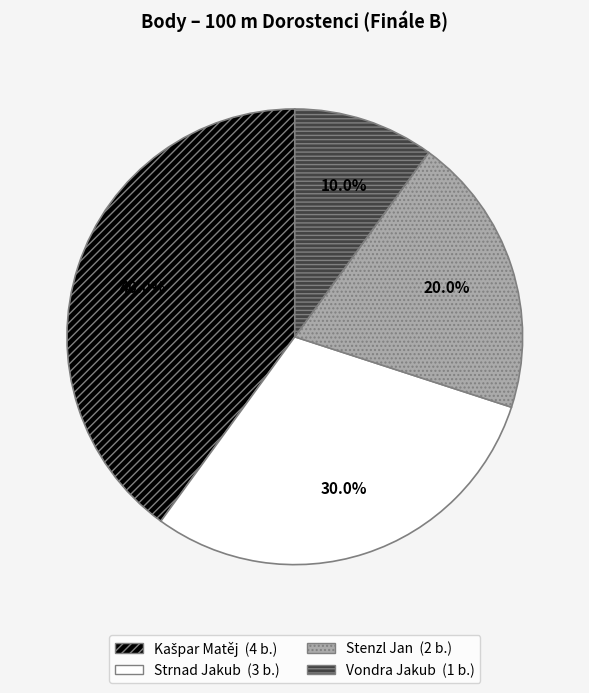

What portion of the pie excludes Strnad Jakub?

70.0%